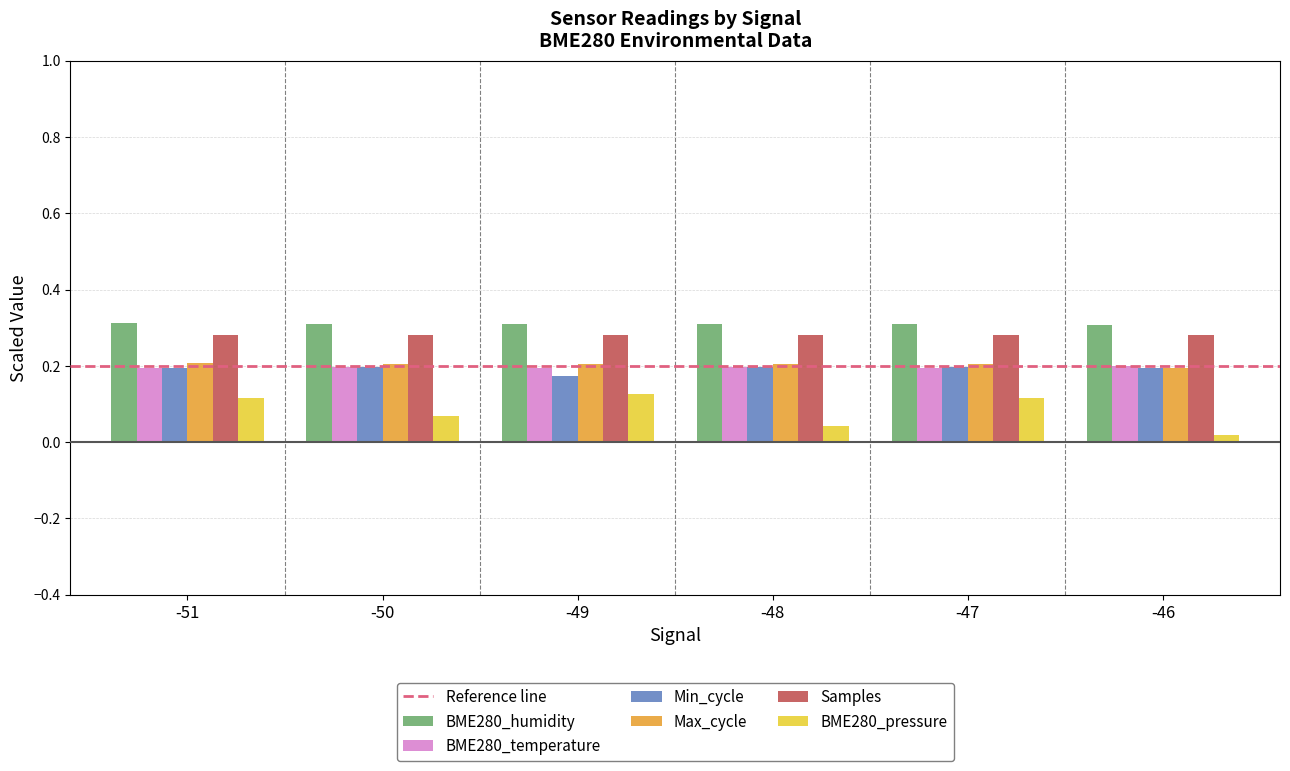

What is the total value across all series at -51?

1.3